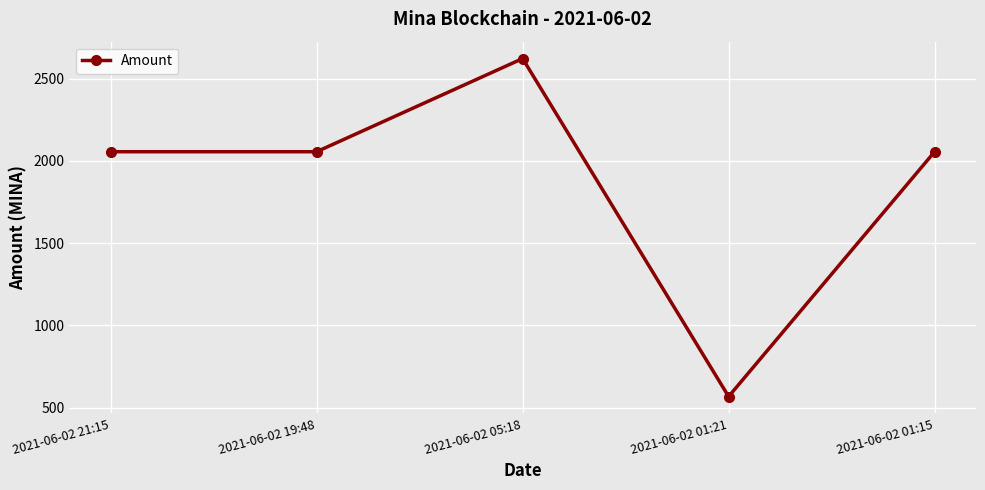

True or false: the data shows 3155.8 at 2021-06-02 21:15.

False